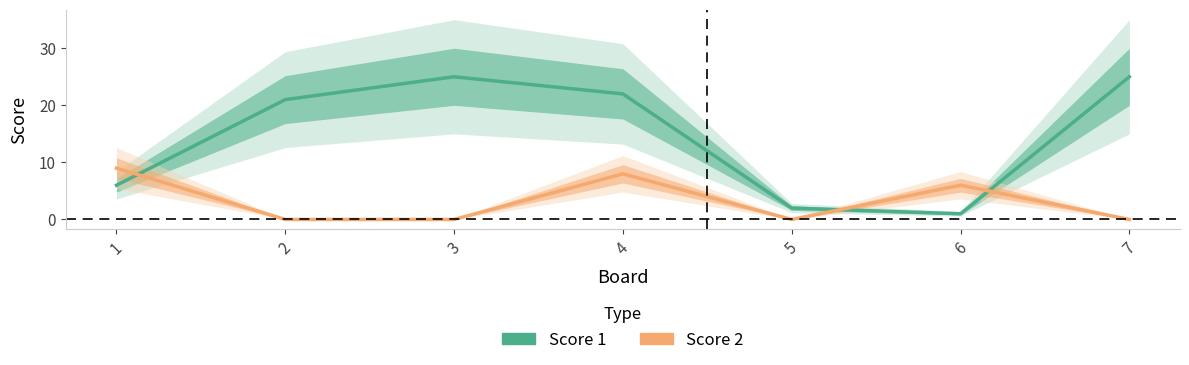

What is the value of the Score 1 point at the 1st from the left?

6